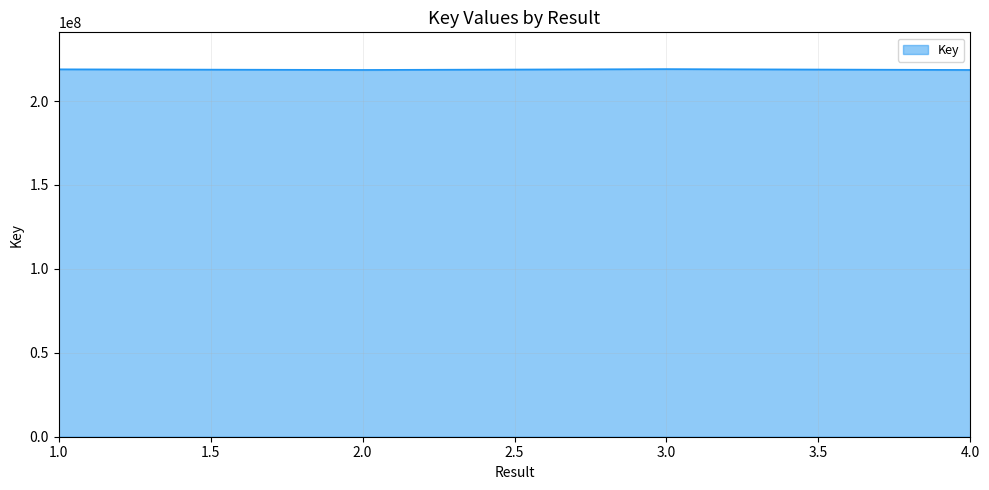

Is it true that the value at 2.0 is 218524073?

True